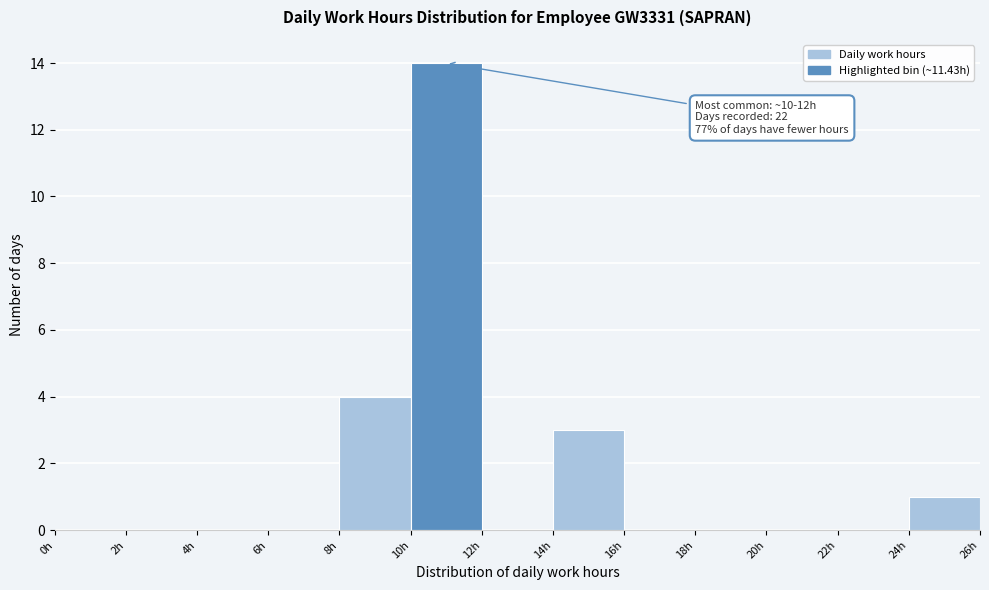

Over which range of the x-axis is the bar tallest?

10 to 12